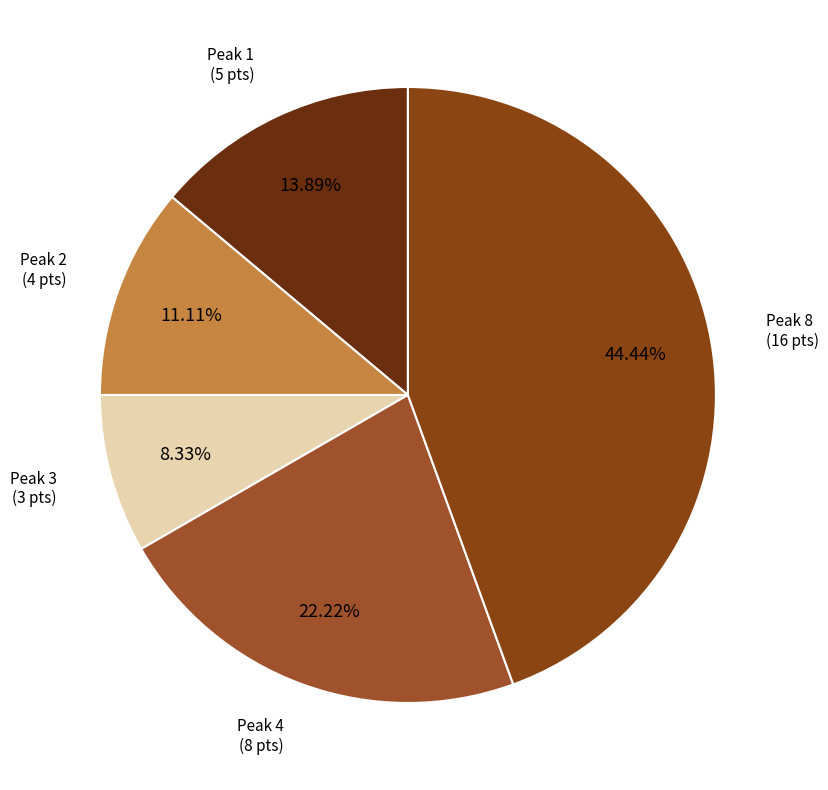

Rank the categories by value from lowest to highest.

Peak 3, Peak 2, Peak 1, Peak 4, Peak 8